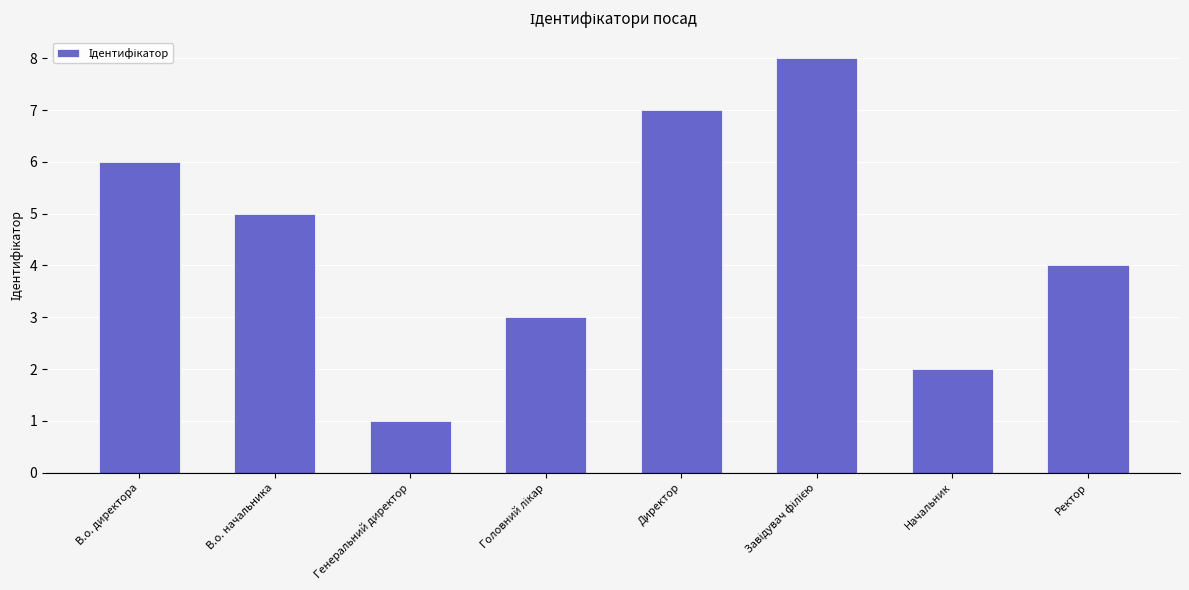

Reading left to right, transcribe all the data shown in this chart.

6	5	1	3	7	8	2	4